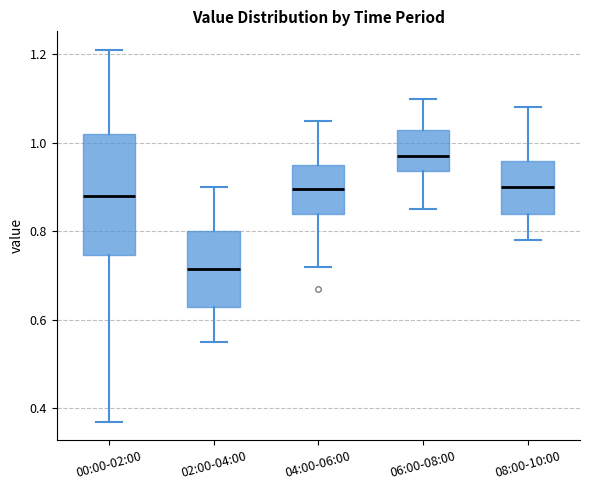

Which box is the tallest, from its lower edge to its upper edge?

00:00-02:00